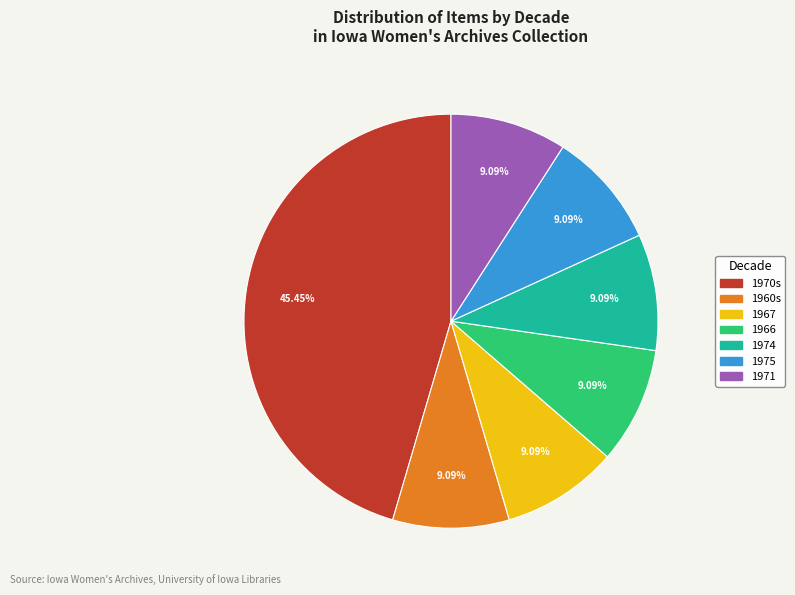

Is there any slice that represents more than half of the pie?

No